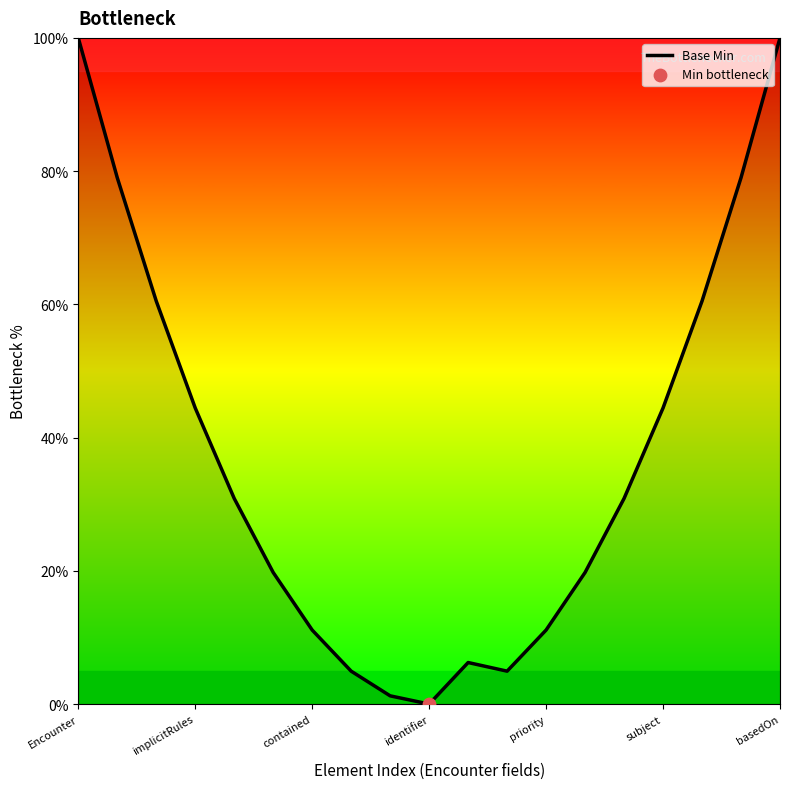

What is the difference between the maximum and minimum values?

100.0